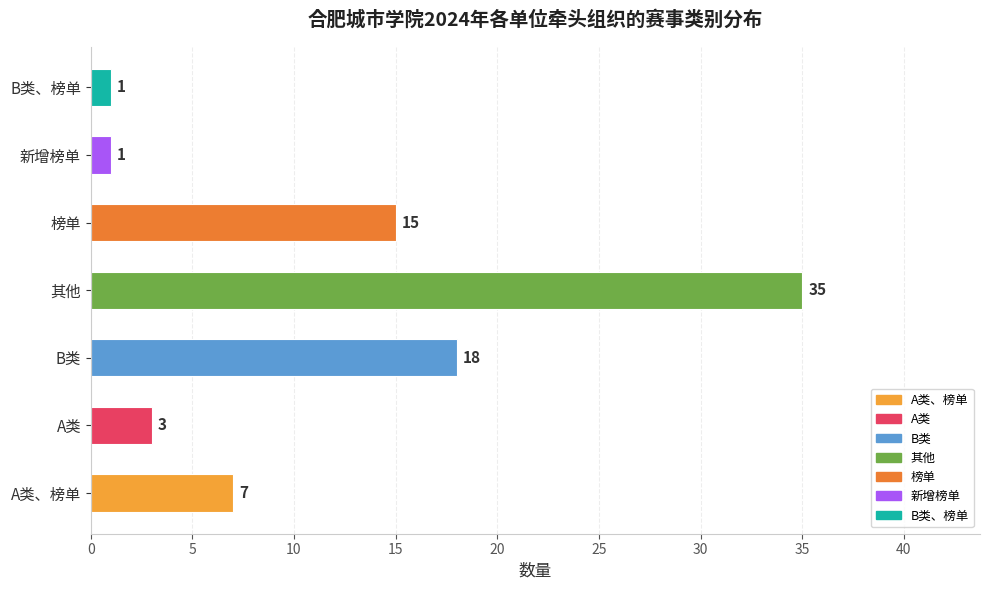

The value at 榜单 is 15. True or false?

True